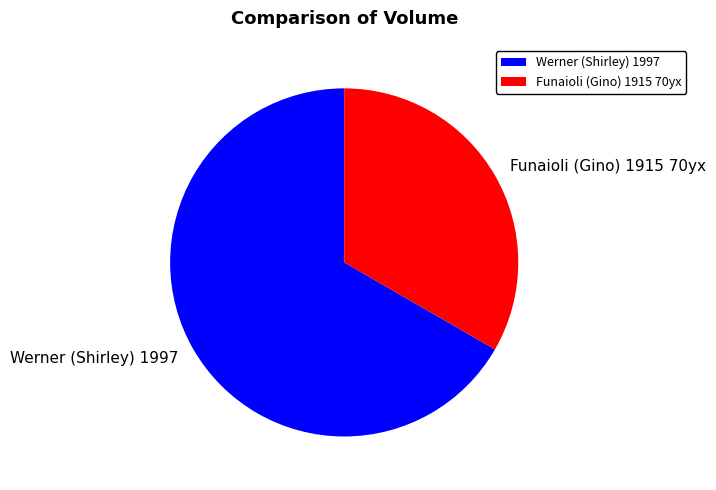

Approximately how many times larger is the value at Funaioli (Gino) 1915 70yx compared to Werner (Shirley) 1997?

0.5